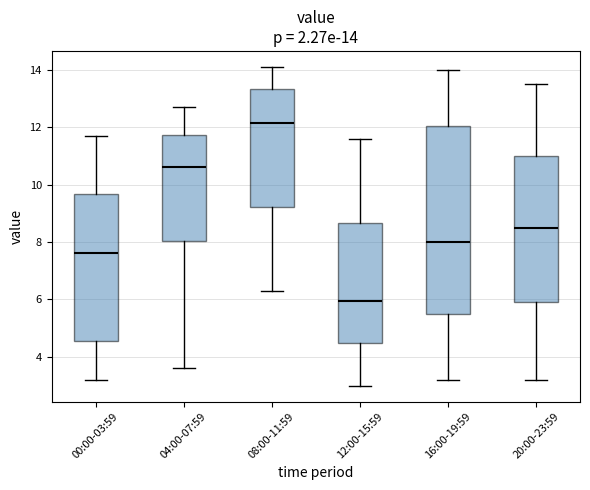

Which box has the lowest median line?

12:00-15:59